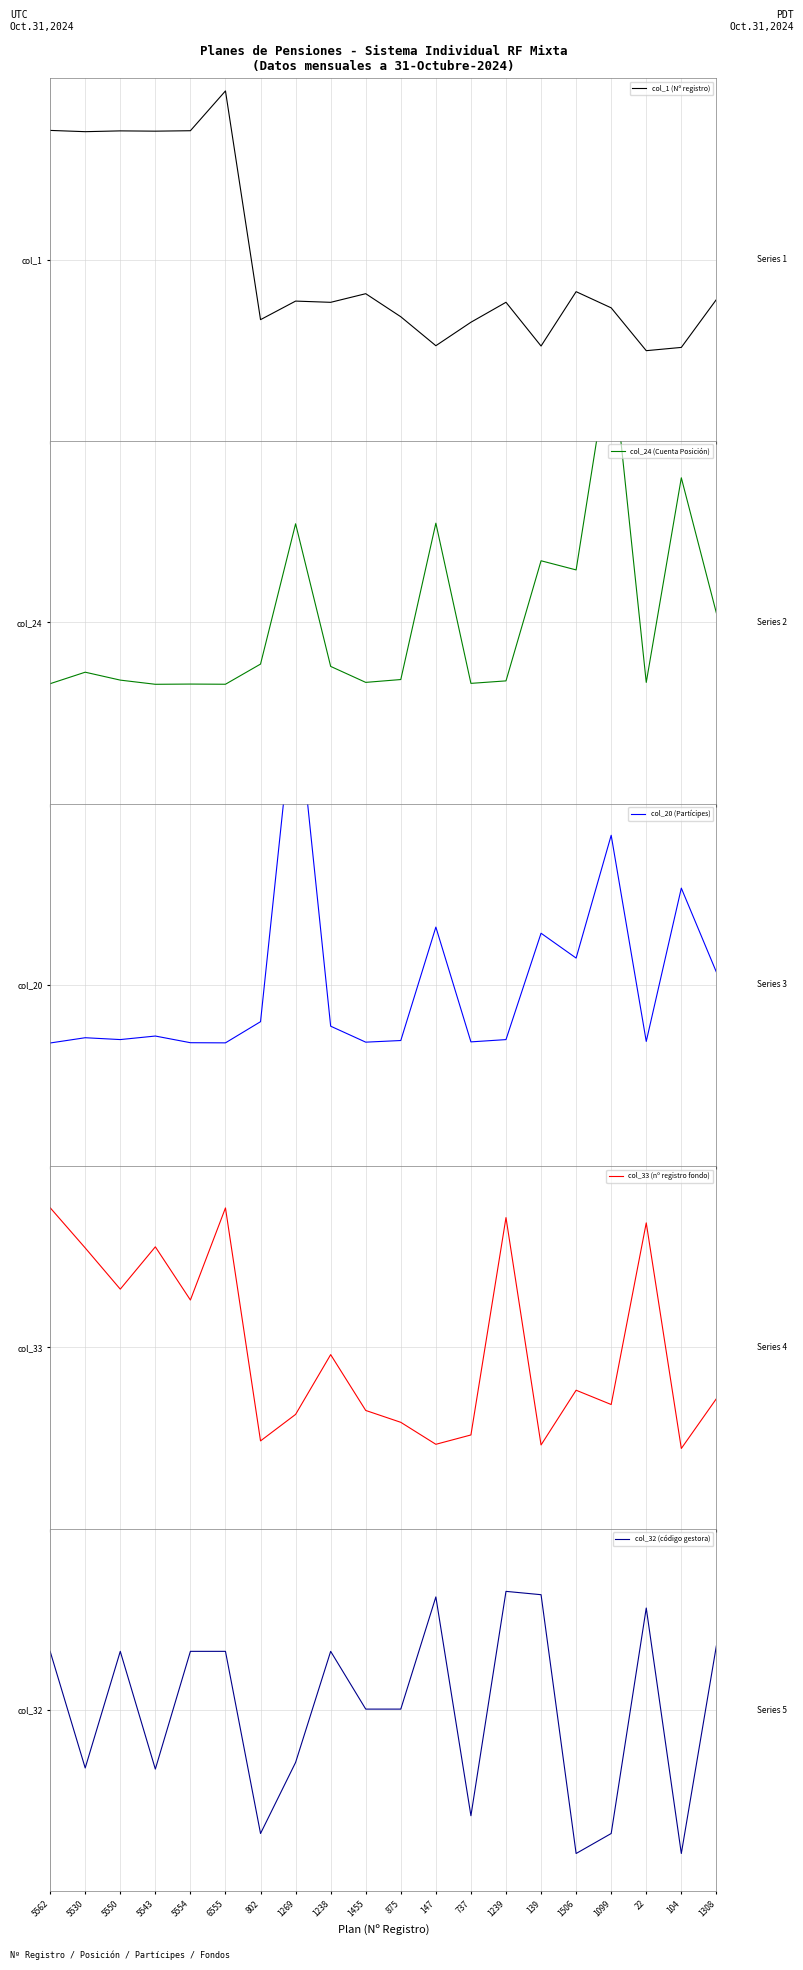

Is the value of col_33 (nº registro fondo) at 1238 greater than the value of col_32 (código gestora) at 1239?

No